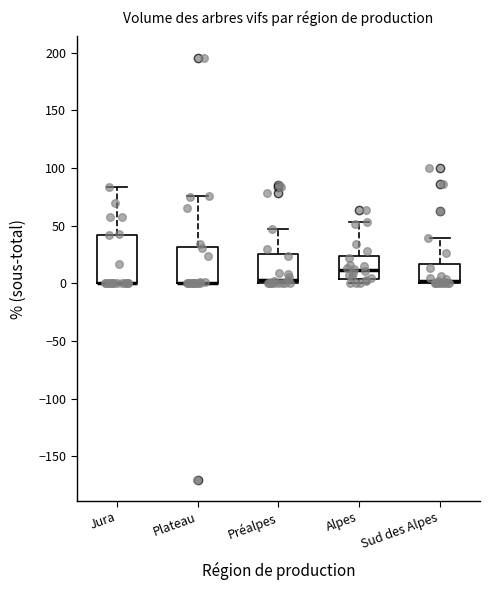

Comparing the boxes themselves (not the whiskers), which one is the tallest?

Jura